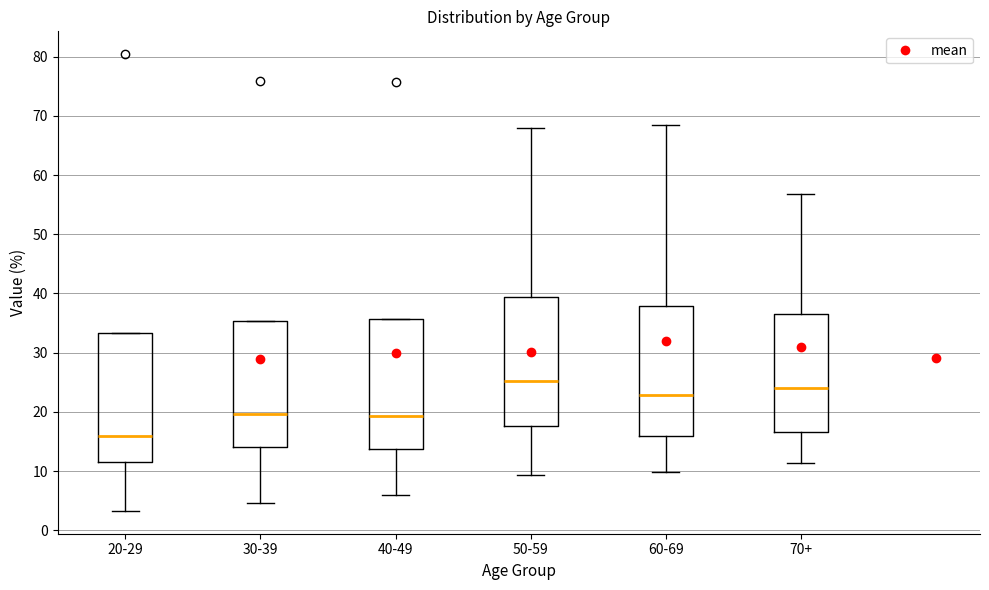

Which box's median line is the highest?

50-59